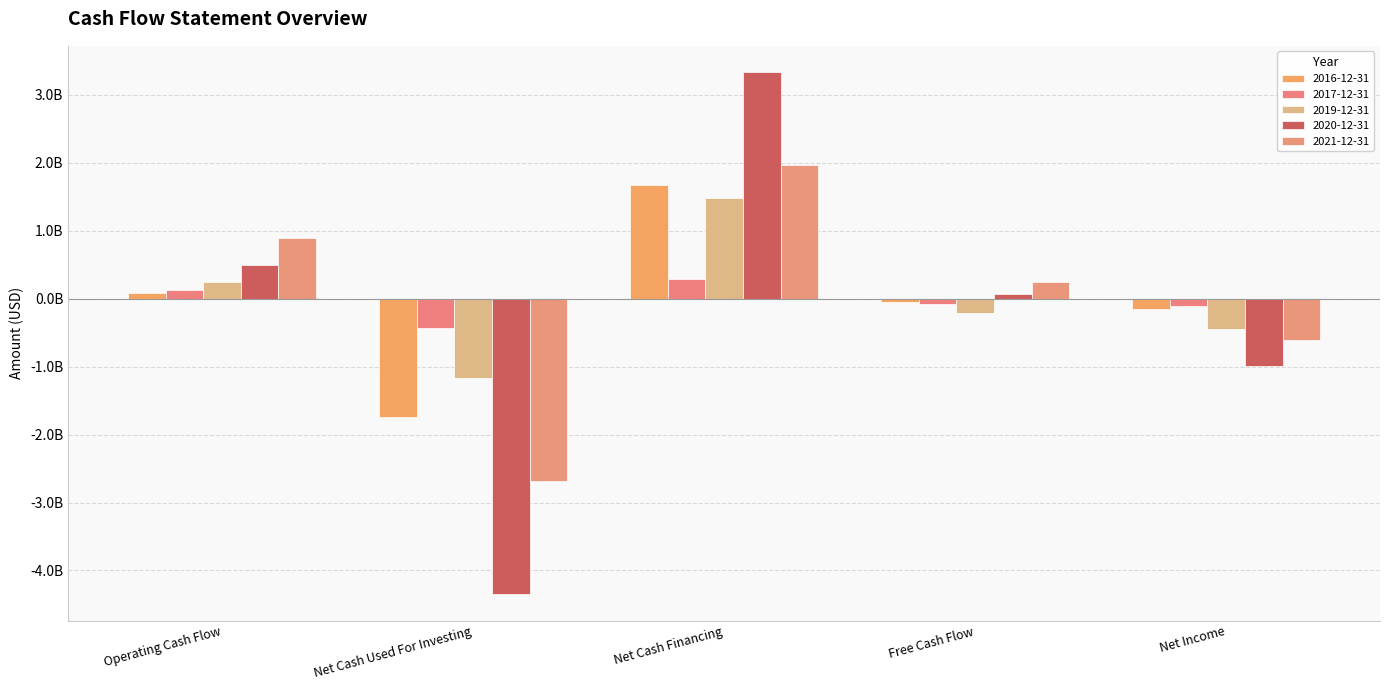

What is the label of the 5th bar from the right?

Operating Cash Flow